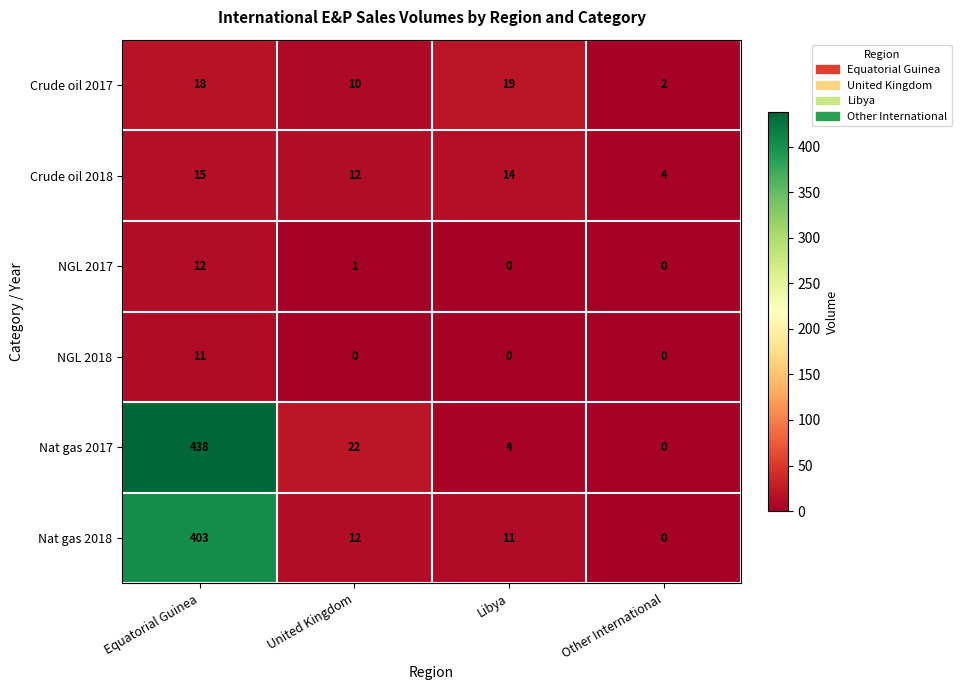

Reading left to right, what are all the values shown in this chart?

Crude oil 2017: 18	10	19	2
Crude oil 2018: 15	12	14	4
NGL 2017: 12	1	0	0
NGL 2018: 11	0	0	0
Nat gas 2017: 438	22	4	0
Nat gas 2018: 403	12	11	0